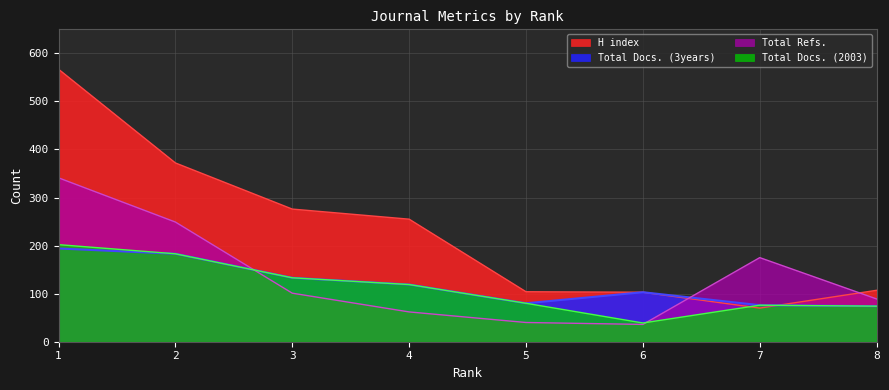

Does the chart have visible grid lines?

Yes